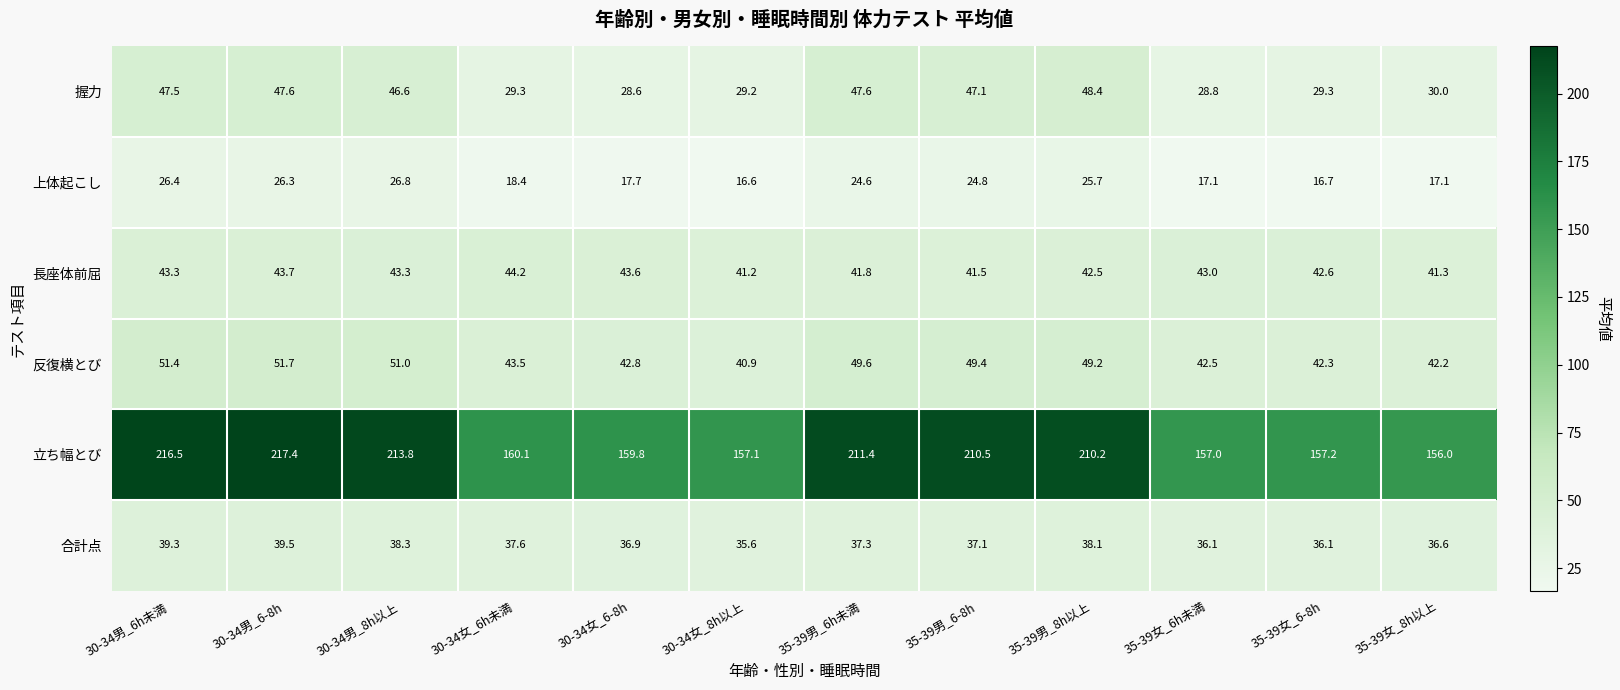

Where does the 反復横とび series first go above 49?

30-34男_6h未満